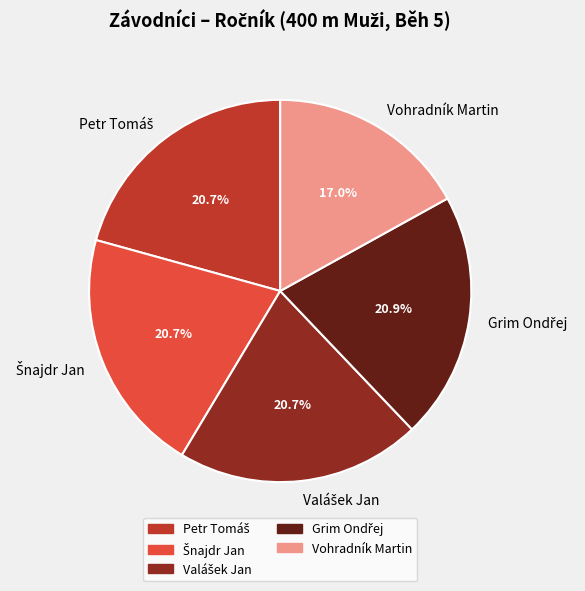

Is there a majority slice in this chart?

No